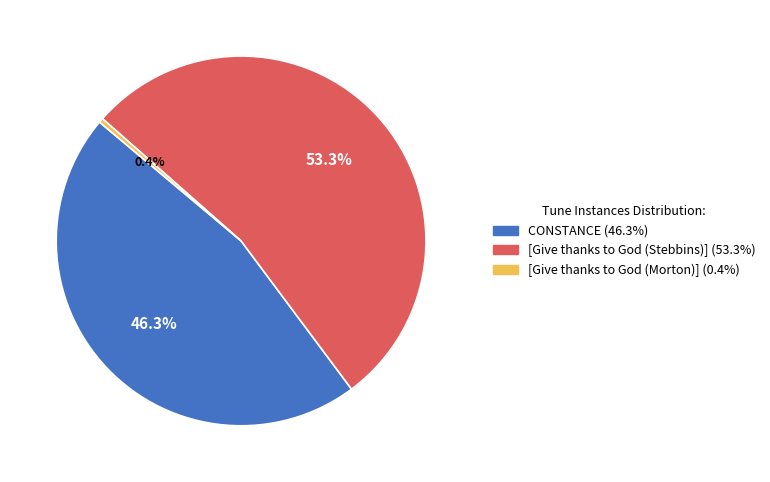

Between [Give thanks to God (Stebbins)] and CONSTANCE, which is larger?

[Give thanks to God (Stebbins)]